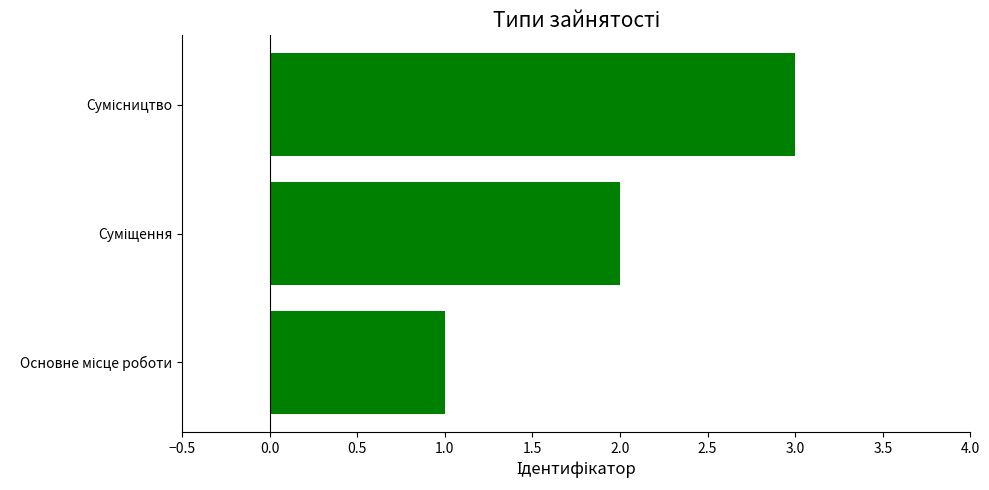

What is the greatest value displayed?

3